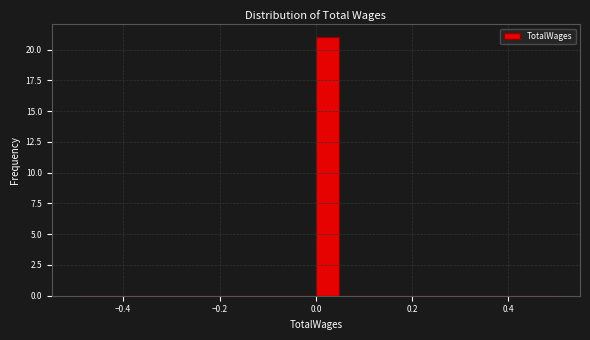

Around what value on the x-axis is the tallest bar? Give the approximate position of its centre, as read against the axis.

0.02